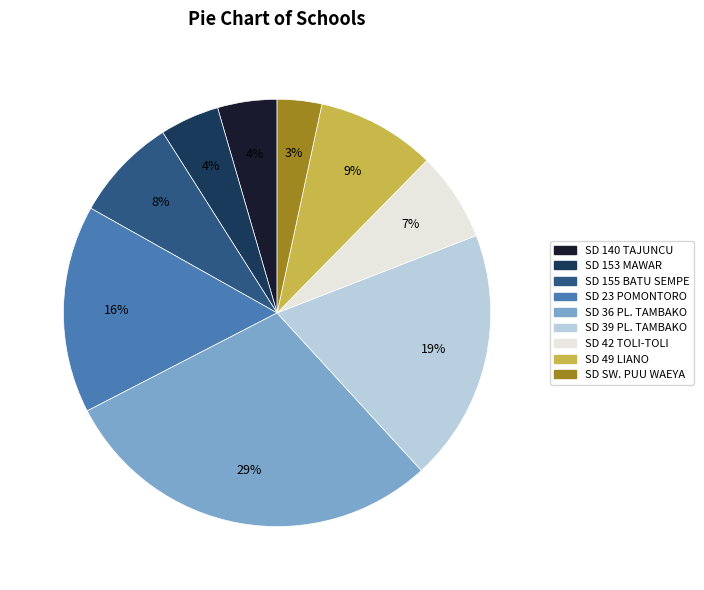

To the nearest percent, what is the average slice percentage?

11%